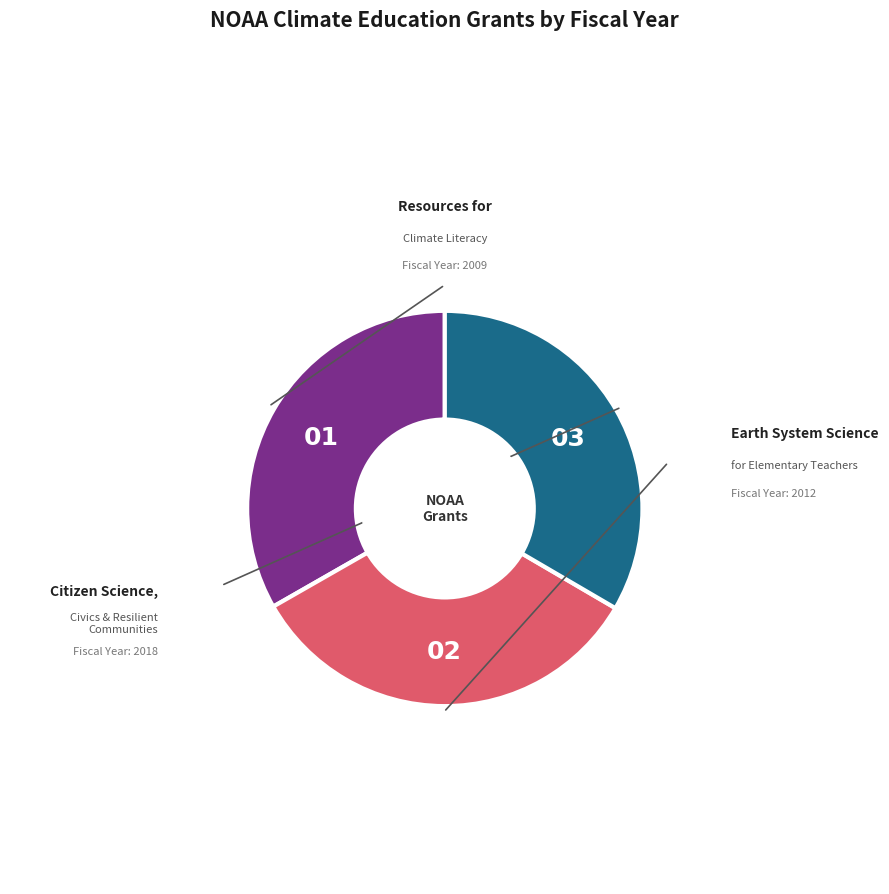

Is there a majority slice in this chart?

No